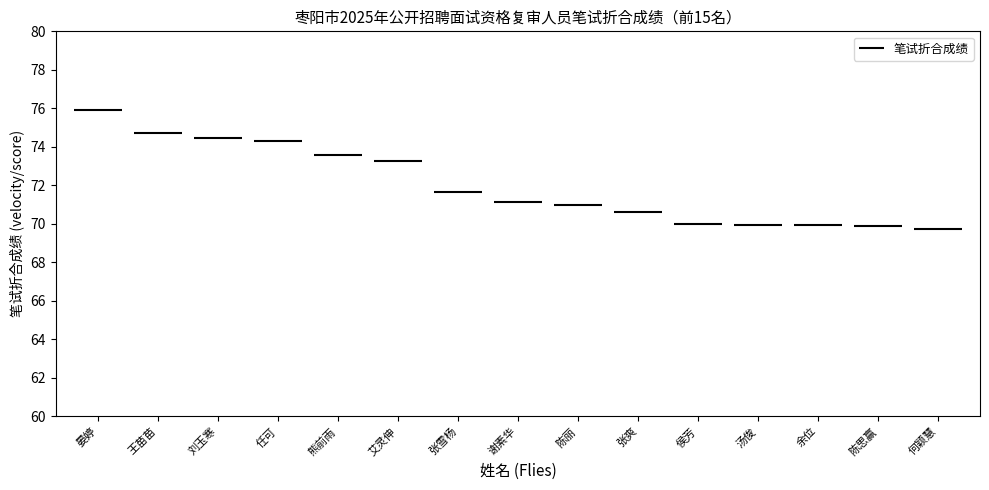

Is it true that the value at 汤俊 is 69.9?

True